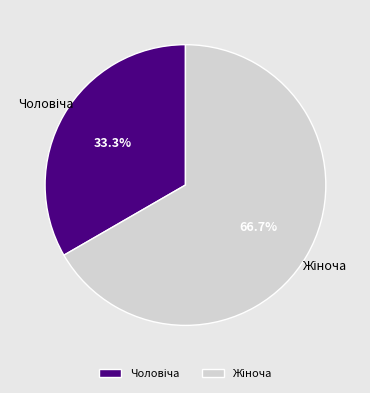

Is there any slice that represents more than half of the pie?

Yes